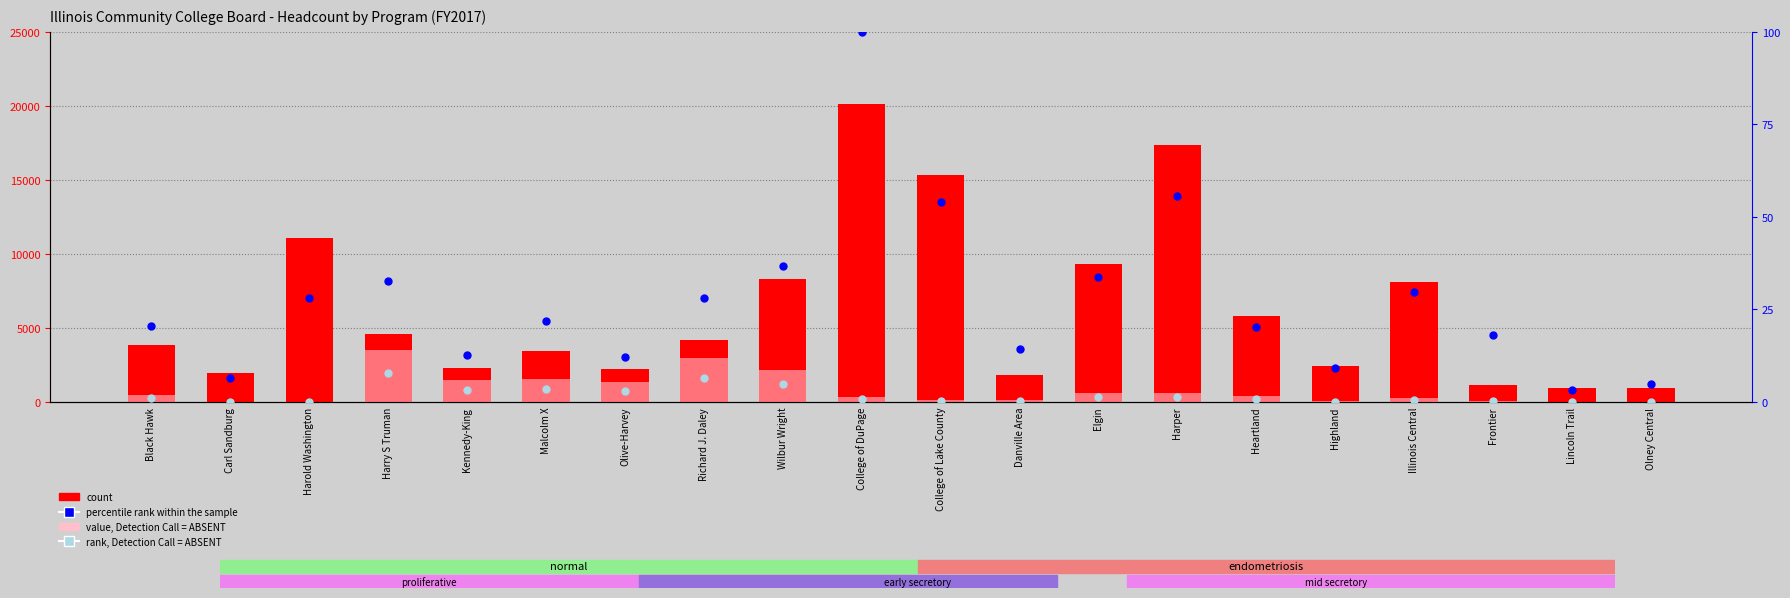

Which series reaches the maximum Y coordinate?

count